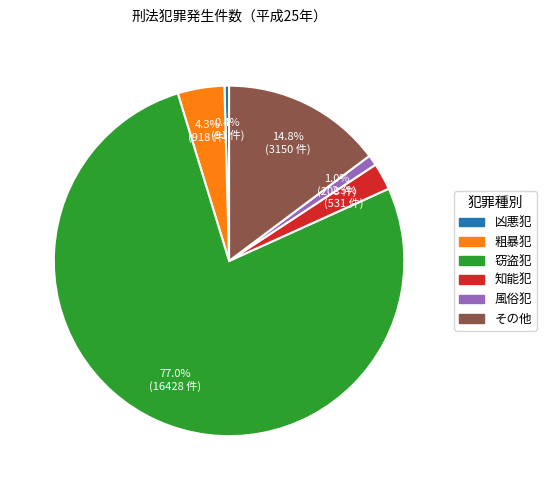

Count the number of slices in the pie.

6